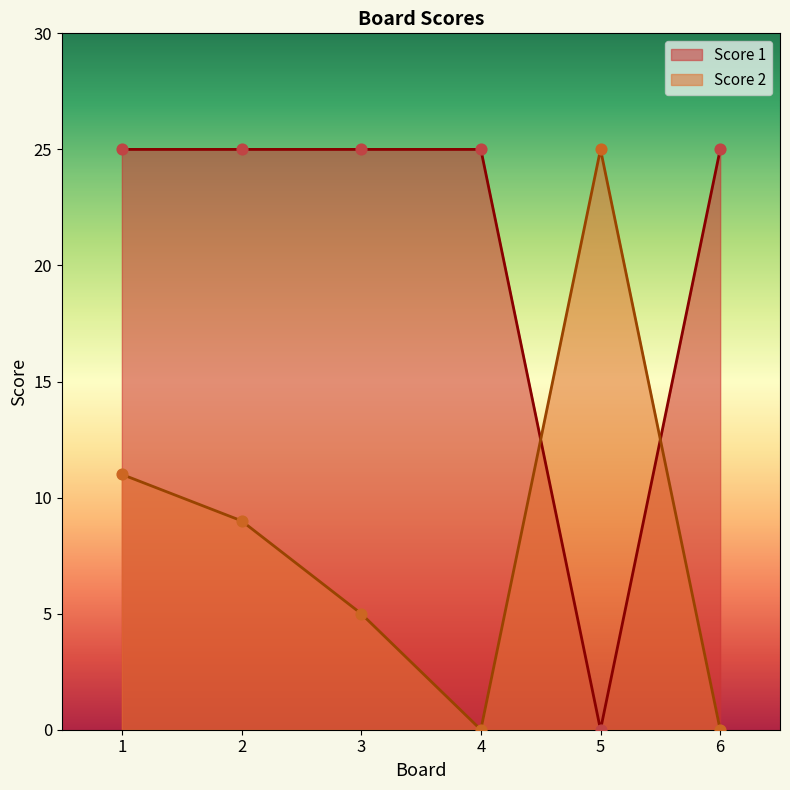

What are all the series names shown in the legend?

Score 1, Score 2